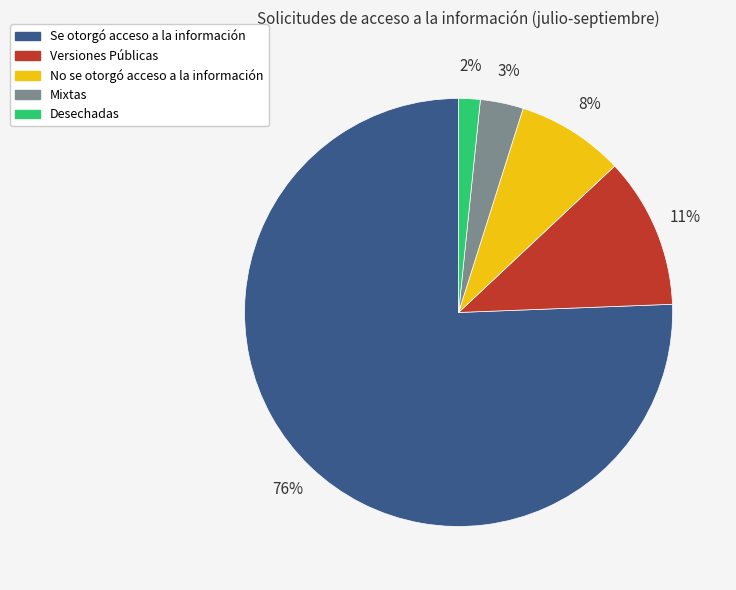

To the nearest percent, what is the difference between the largest and smallest slice percentages?

74%